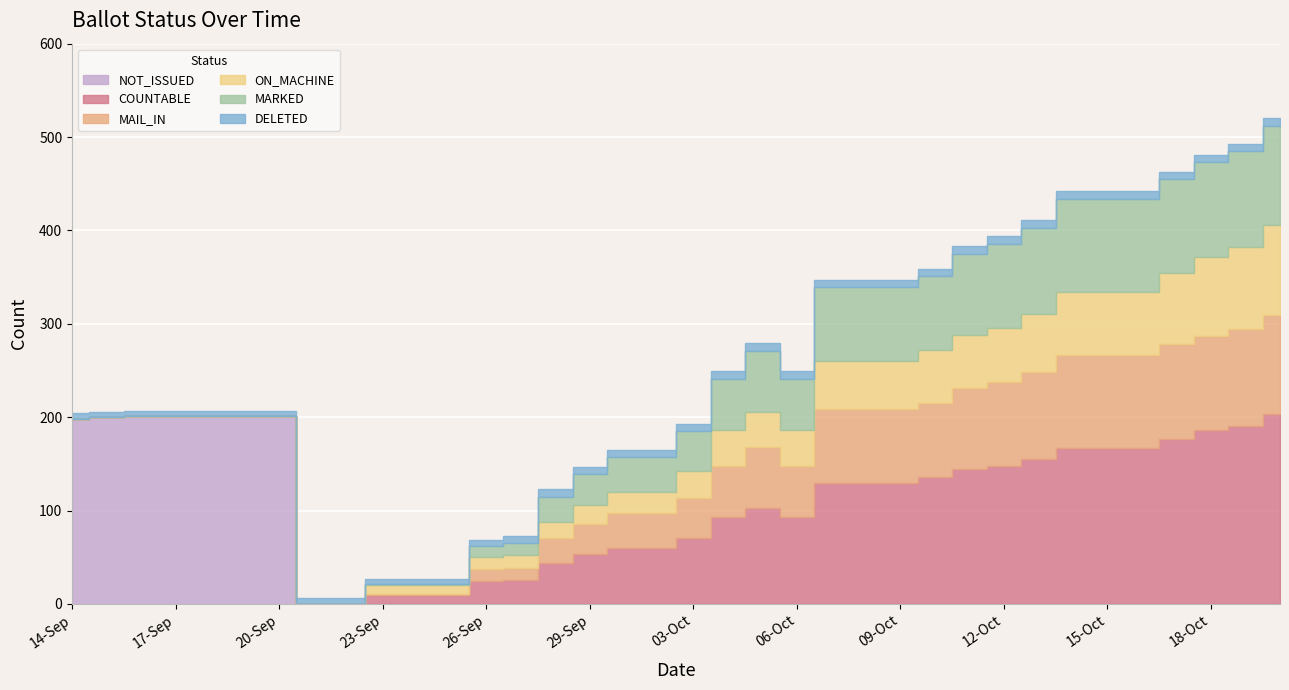

What is the difference between the DELETED values at 14-Sep and 09-Oct?

2